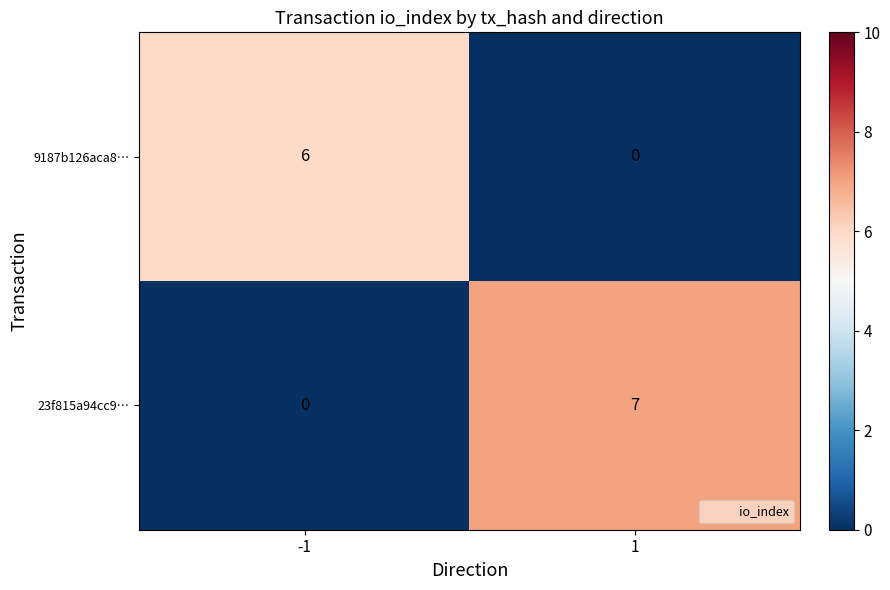

Reading left to right, list all the values displayed in this chart.

9187b126aca8…: 6	0
23f815a94cc9…: 0	7